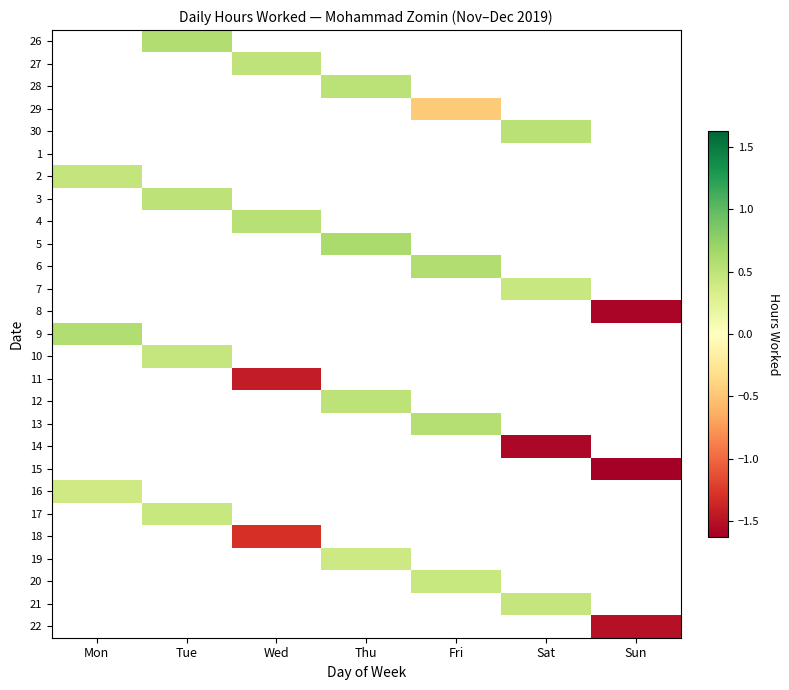

The 2 series shows 0.2 at Mon. True or false?

False